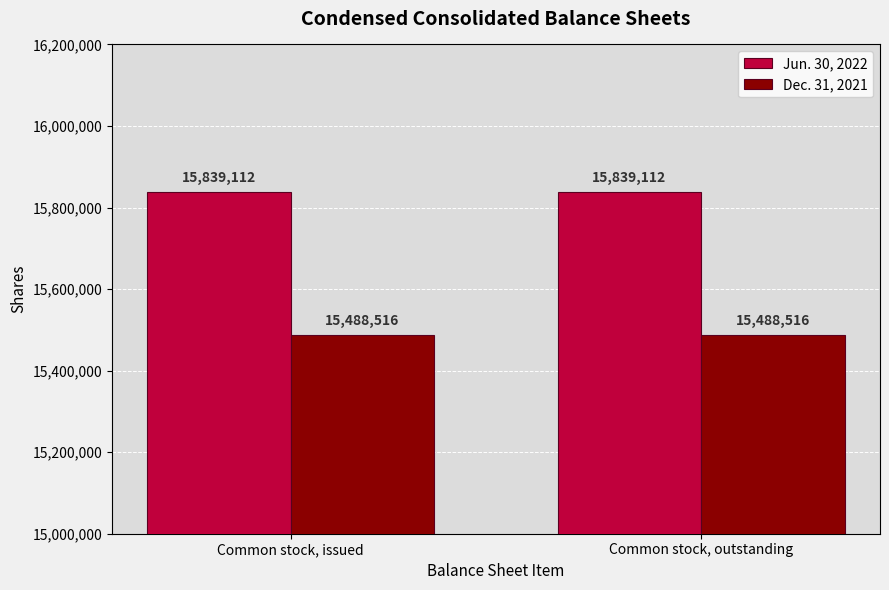

What is the spread (max minus min) of values at Common stock, issued?

350596